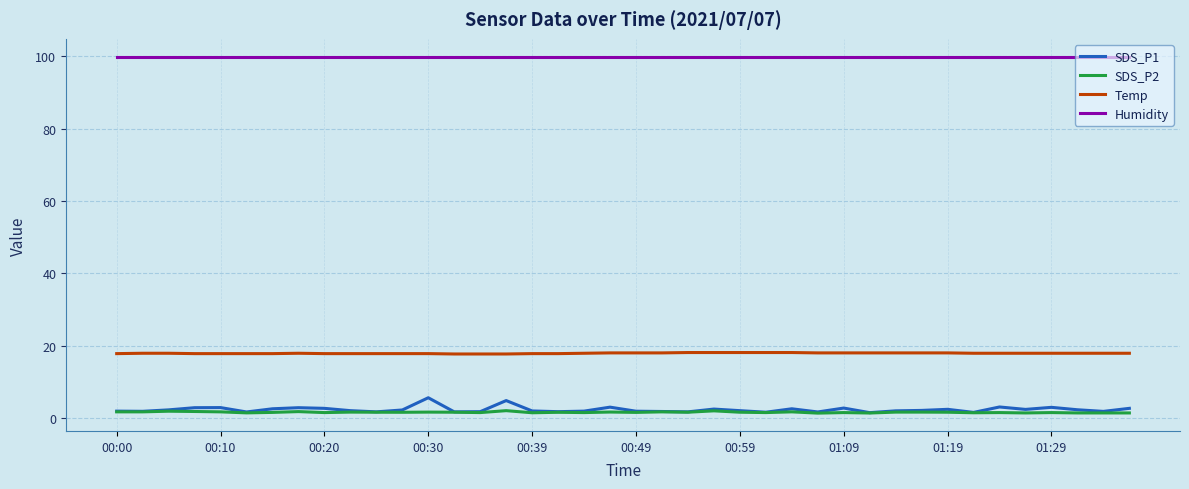

True or false: Temp and Humidity intersect in this chart.

False